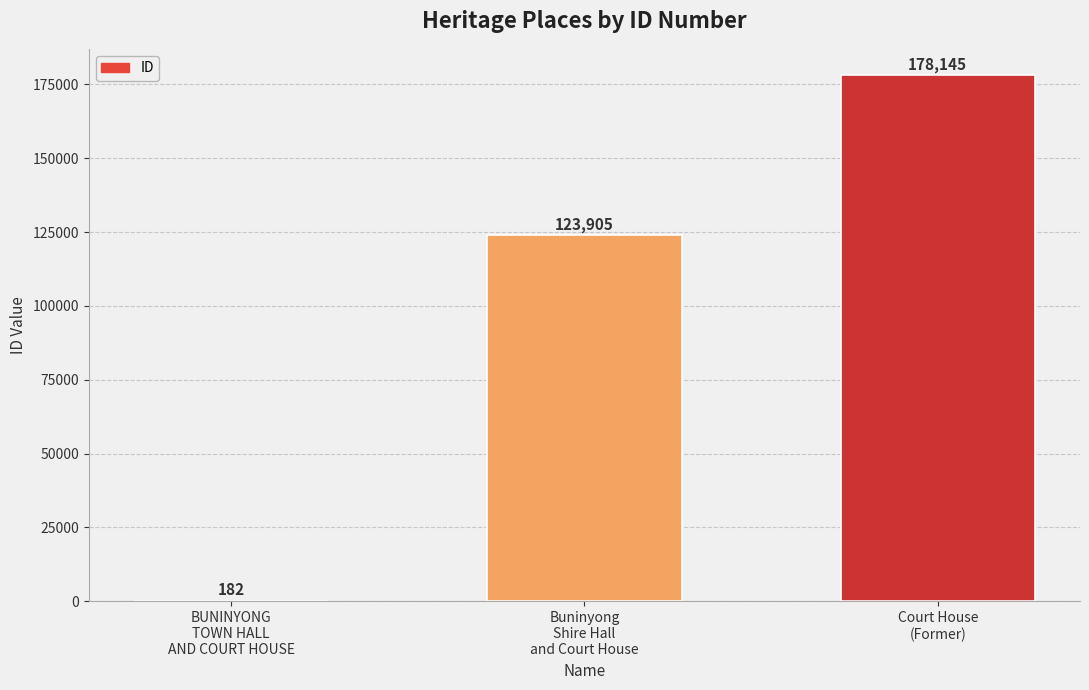

What is the sum of all values?

302232